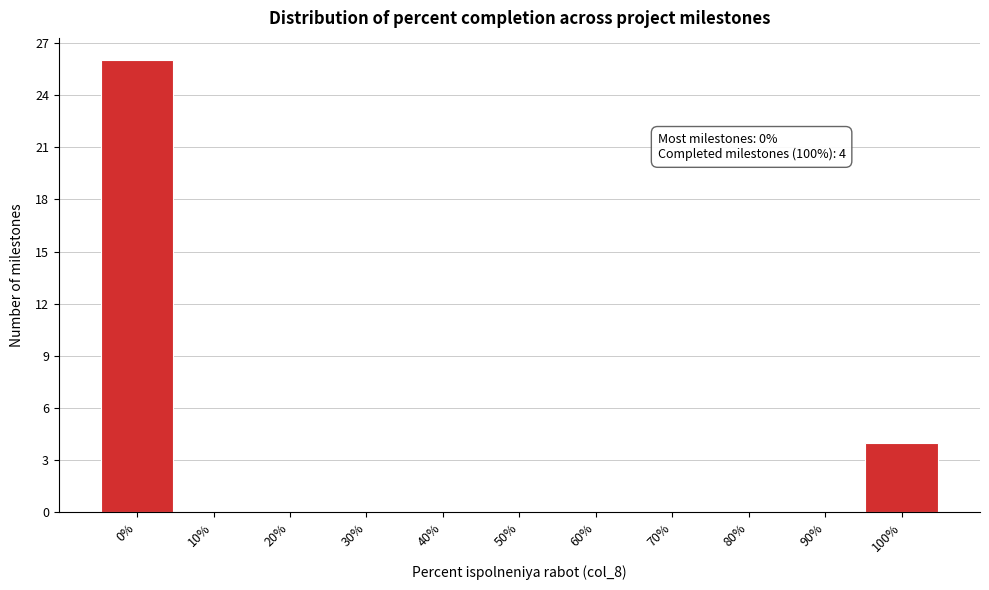

Which range on the x-axis has the tallest bar?

-5 to 5